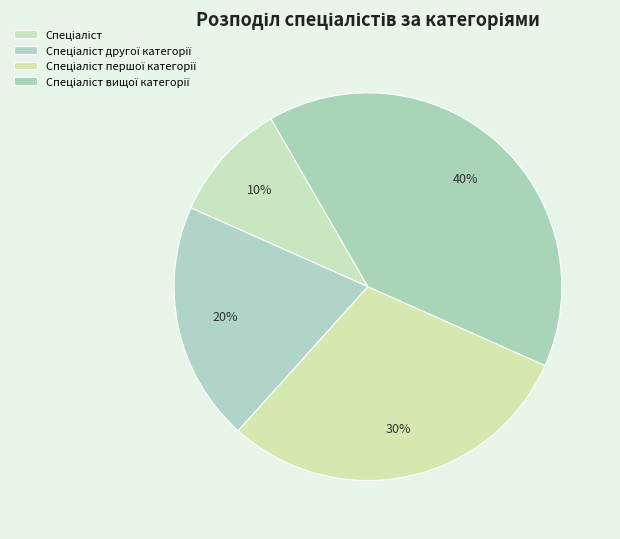

Count the number of slices in the pie.

4